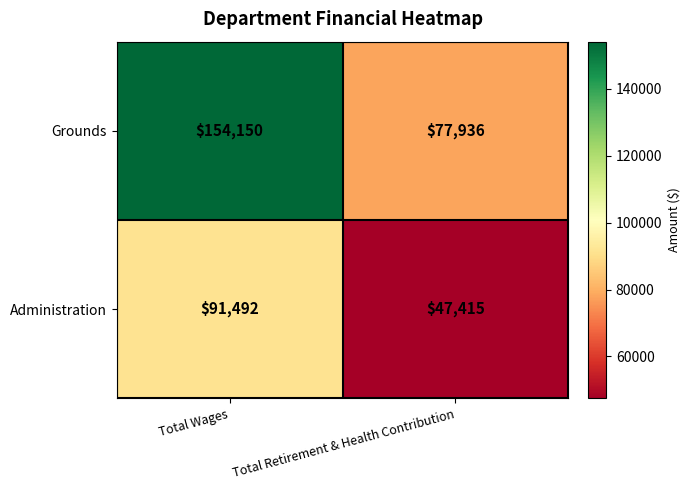

Count the number of data series in this chart.

2